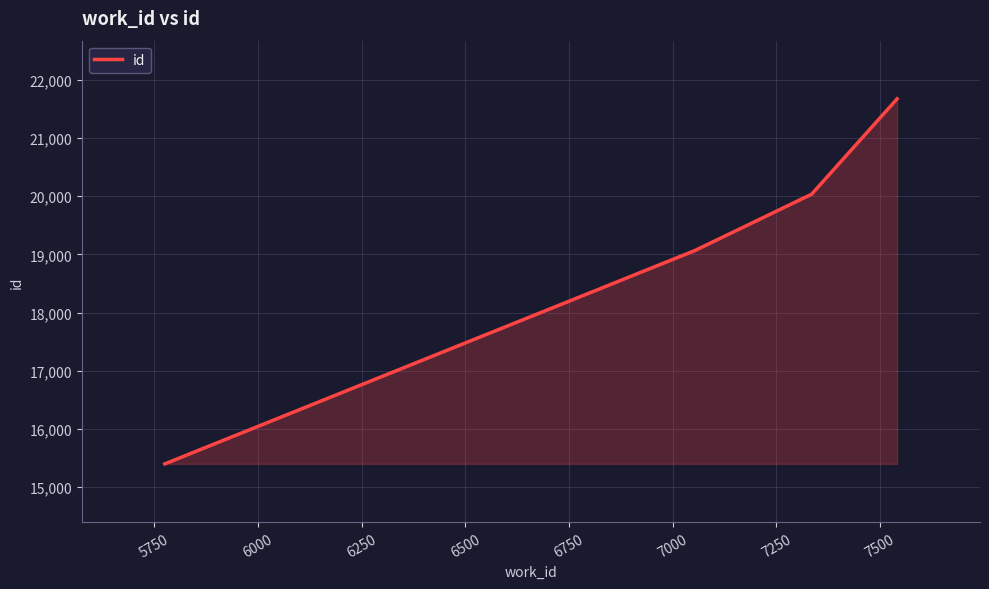

What is the average value?

19042